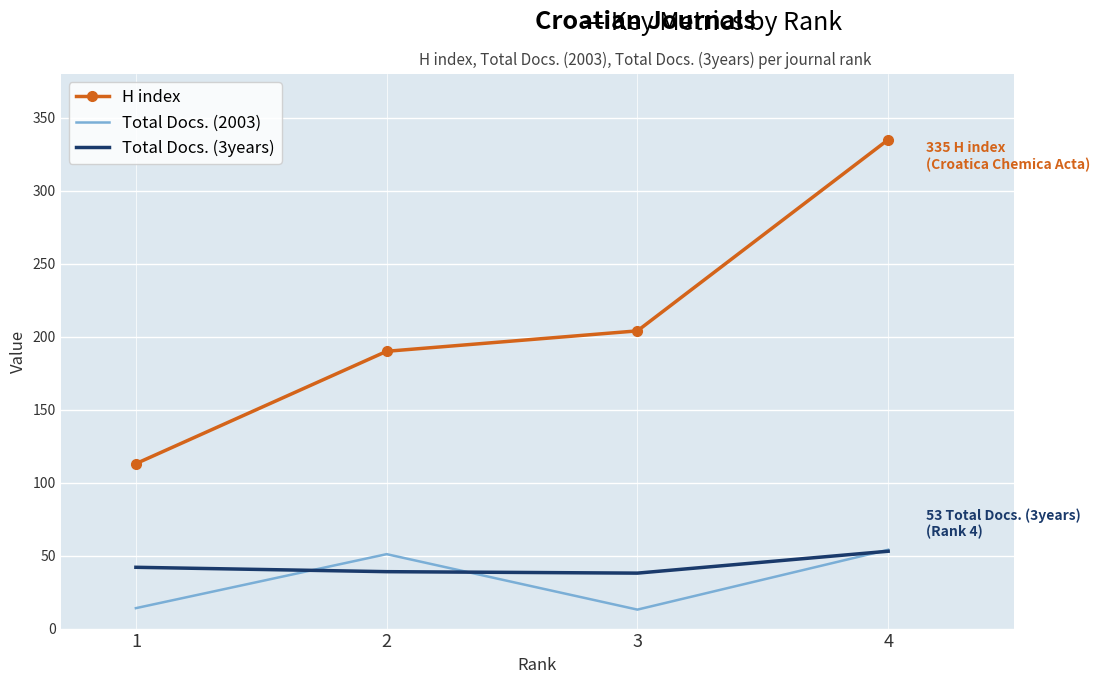

True or false: H index has more than 0 interior local peaks.

False